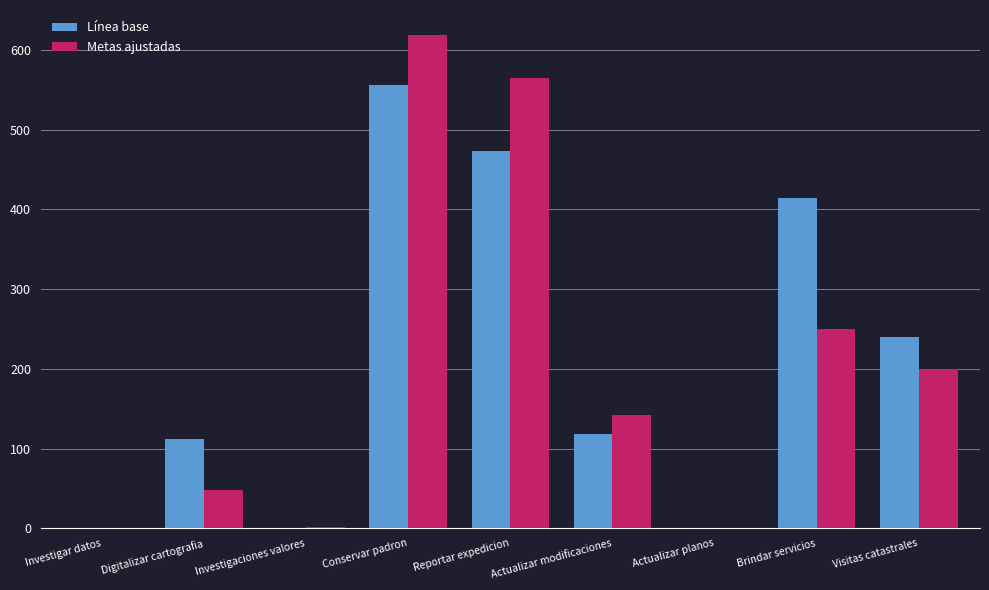

Are the bars horizontal?

No